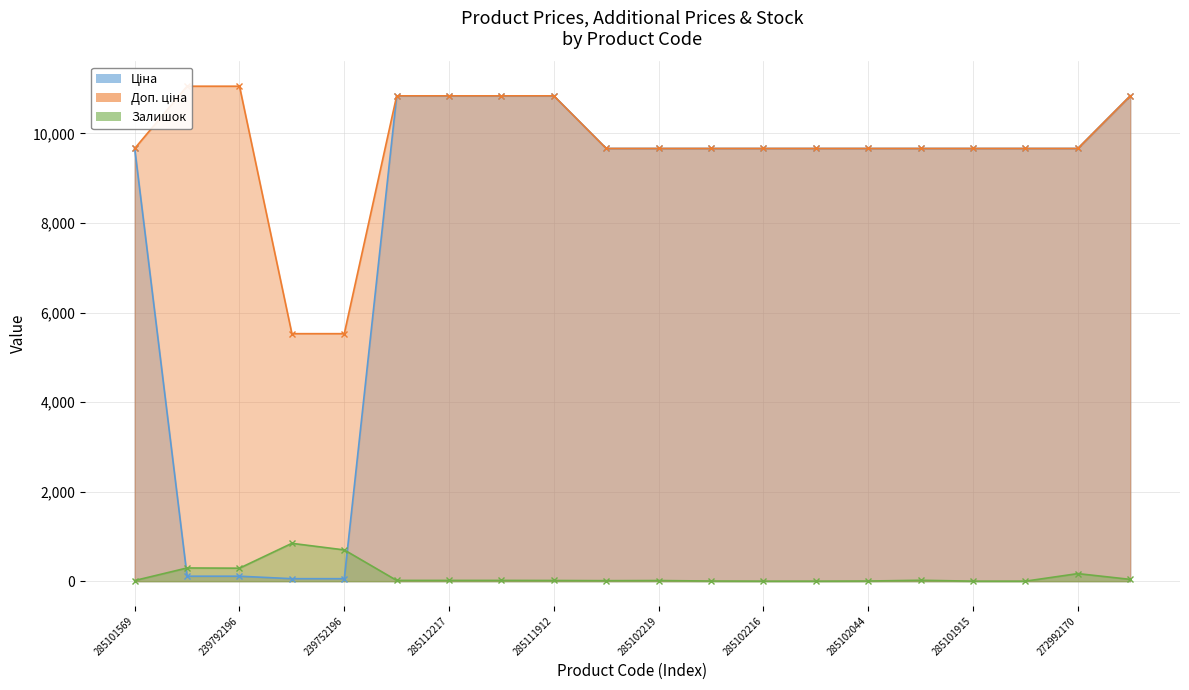

Rank the series by their average value, from lowest to highest.

Залишок, Ціна, Доп. ціна